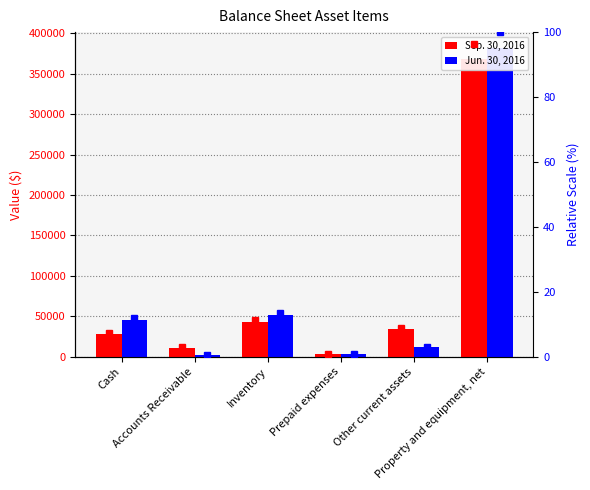

What is the value of the Jun. 30, 2016 bar at the 1st from the left?

45153